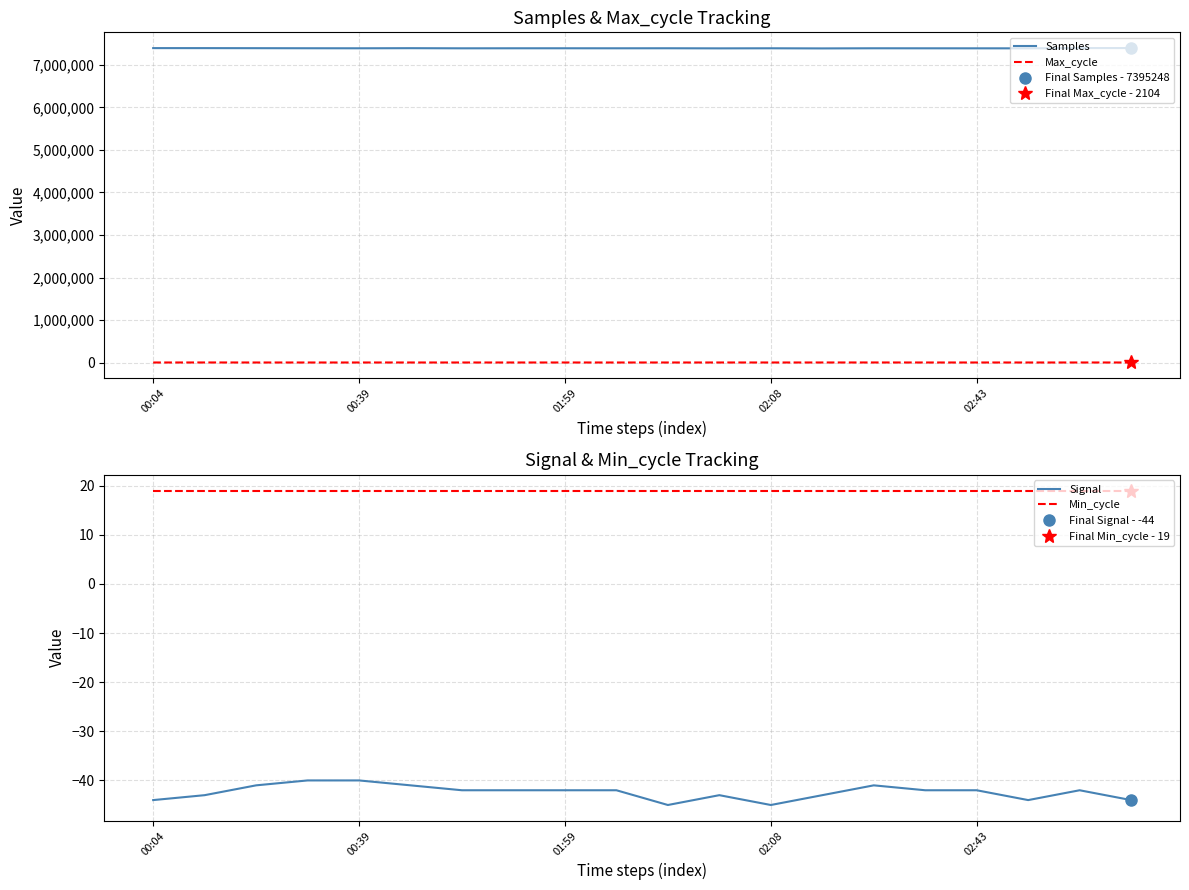

True or false: Samples and Max_cycle cross at least once.

False